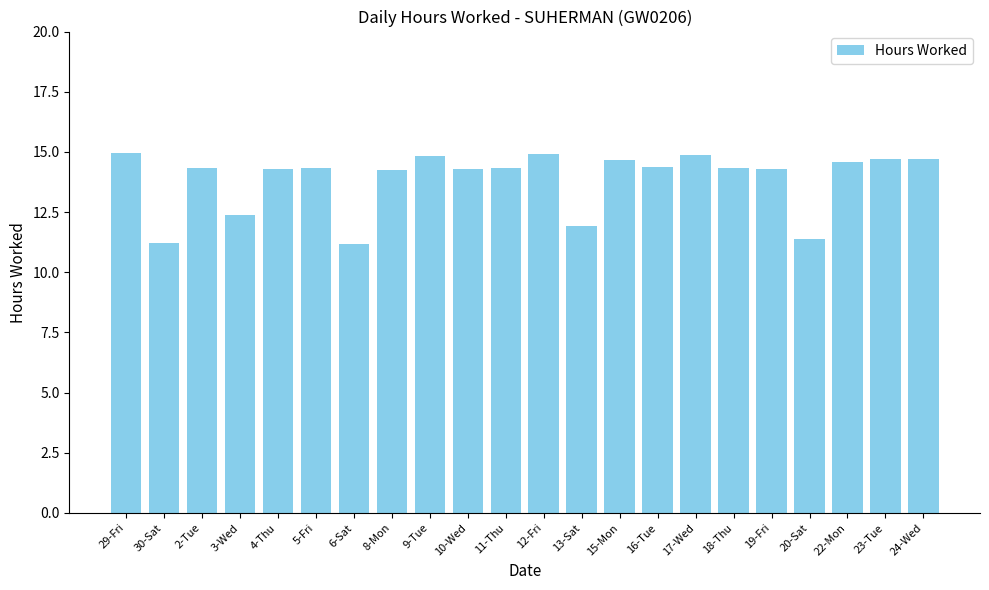

What is the change in value from 15-Mon to 17-Wed?

+0.2